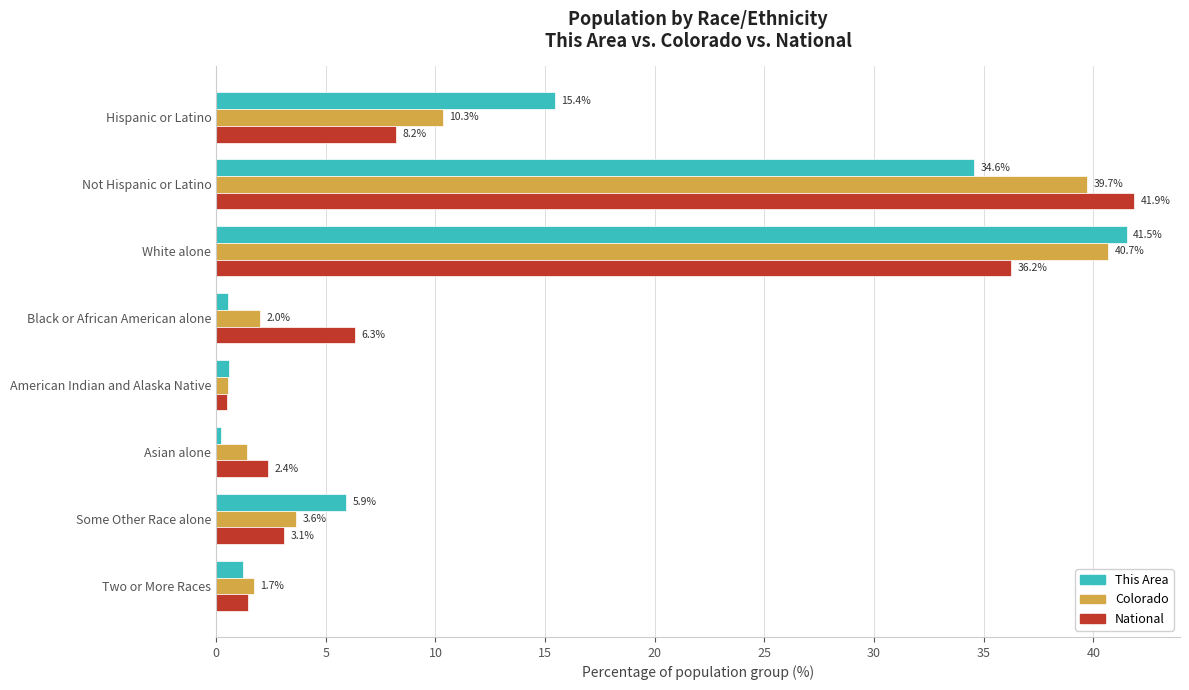

The Colorado series shows 39.7 at Not Hispanic or Latino. True or false?

True